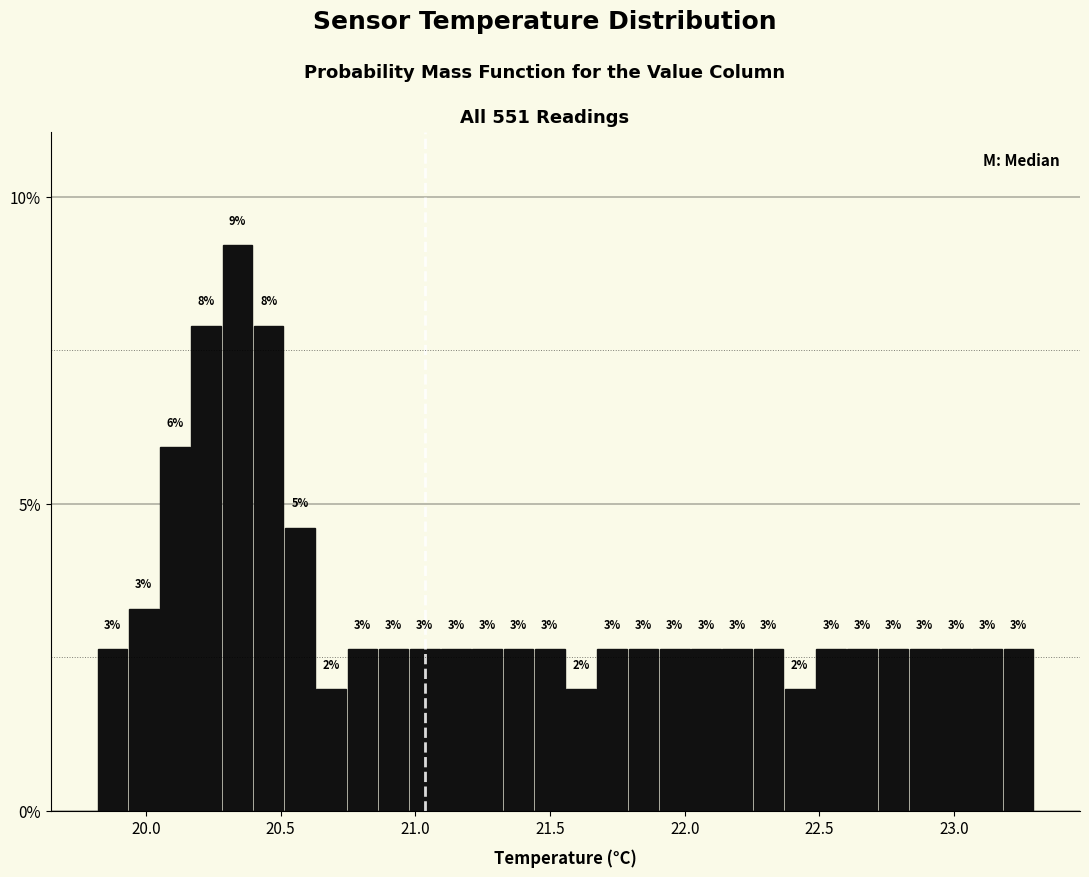

Read against the x-axis, roughly where is the centre of the tallest bar?

20.35